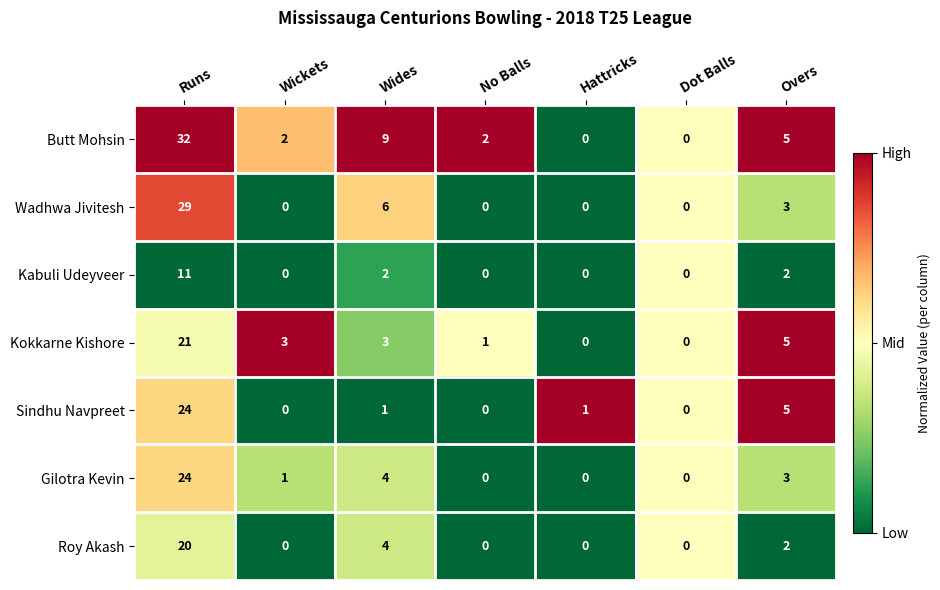

Where does the Butt Mohsin series first go above 2?

Runs